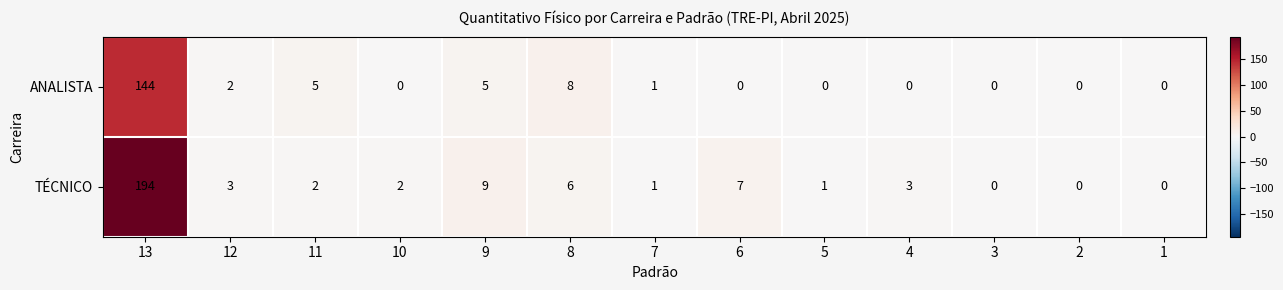

How many positive values does the ANALISTA series have?

6